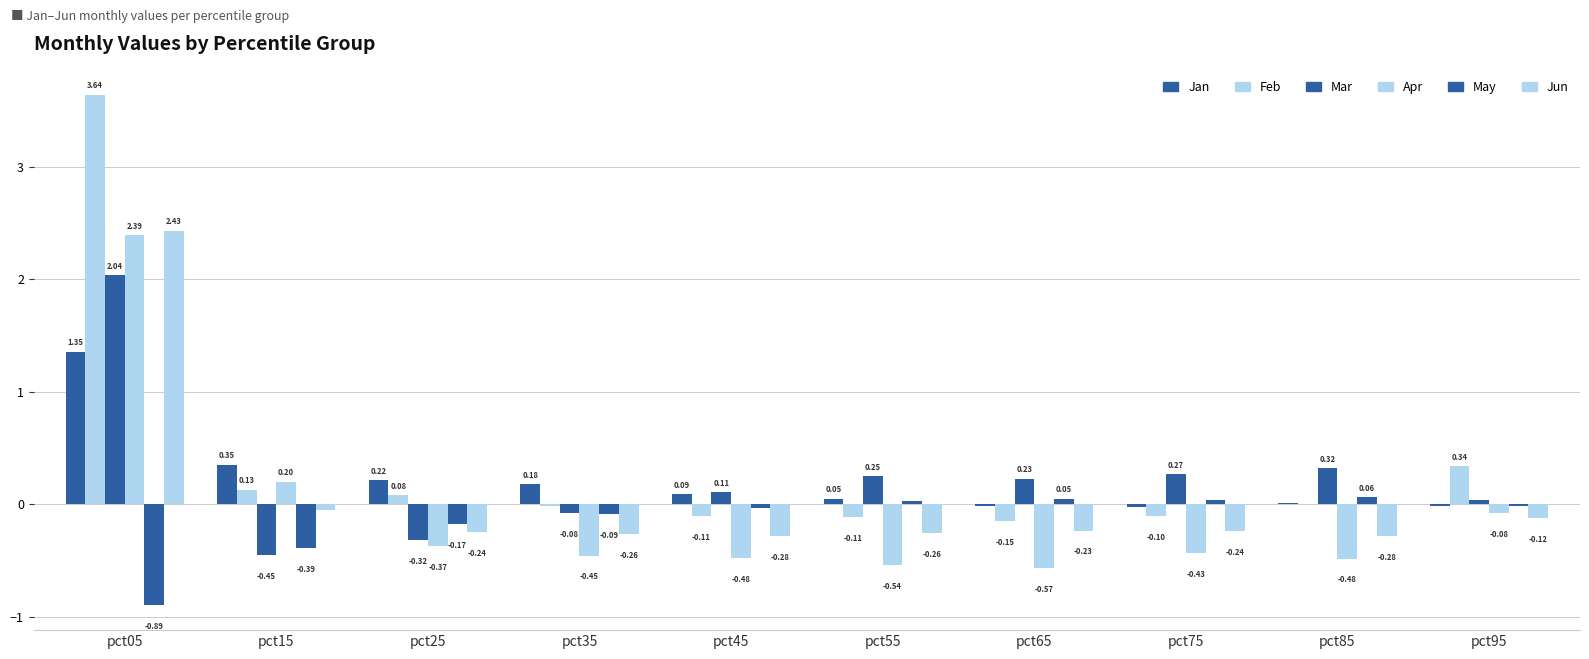

The value of Feb at pct65 is -0.0. True or false?

False